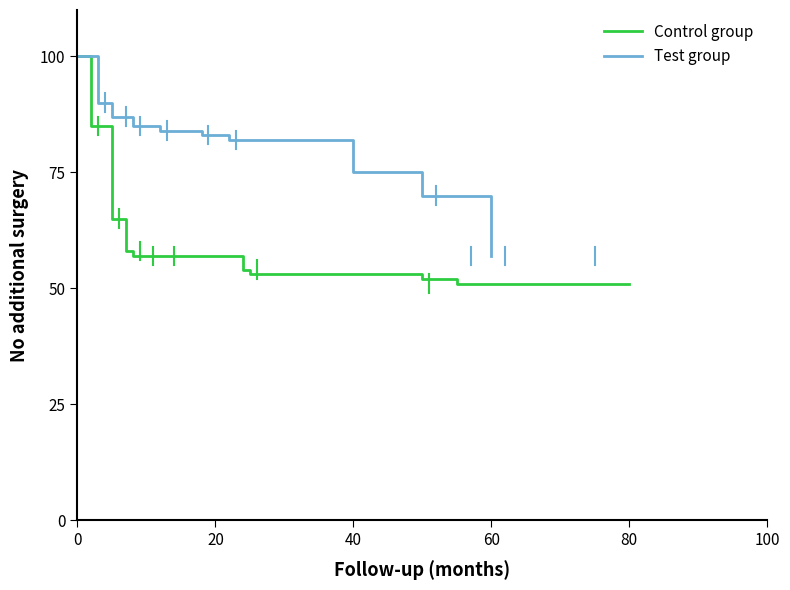

List the series in order of their overall mean, lowest first.

Control group, Test group